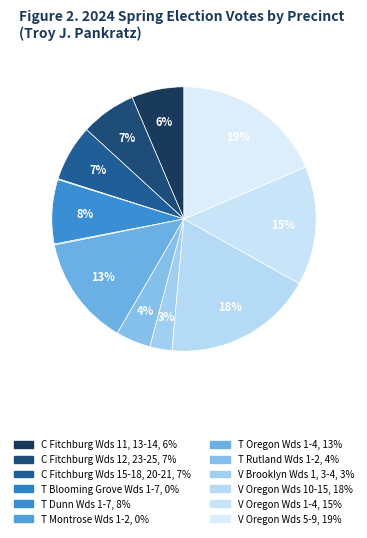

To the nearest percent, what is the difference between the largest and smallest slice percentages?

19%